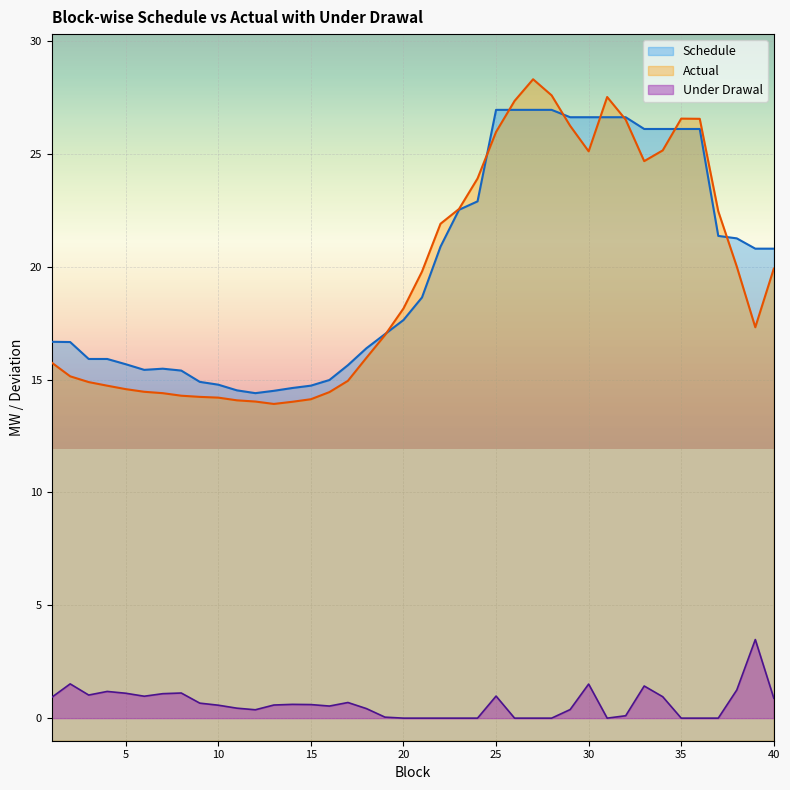

Reading left to right, extract all data points from this chart.

Schedule: 16.7	16.7	15.9	15.9	15.7	15.4	15.5	15.4	14.9	14.8	14.5	14.4	14.5	14.6	14.7	15.0	15.6	16.4	17.0	17.6	18.6	20.9	22.5	22.9	26.9	26.9	26.9	26.9	26.6	26.6	26.6	26.6	26.1	26.1	26.1	26.1	21.4	21.3	20.8	20.8
Actual: 15.8	15.1	14.9	14.7	14.6	14.5	14.4	14.3	14.2	14.2	14.1	14.0	13.9	14.0	14.1	14.4	14.9	16.0	17.0	18.1	19.8	21.9	22.6	23.9	26.0	27.3	28.3	27.6	26.2	25.1	27.5	26.5	24.7	25.1	26.6	26.5	22.5	20.0	17.3	19.9
Under Drawal: 0.9	1.5	1.0	1.2	1.1	1.0	1.1	1.1	0.7	0.6	0.4	0.4	0.6	0.6	0.6	0.5	0.7	0.4	0.0	0.0	0.0	0.0	0.0	0.0	1.0	0.0	0.0	0.0	0.4	1.5	0.0	0.1	1.4	0.9	0.0	0.0	0.0	1.2	3.5	0.9